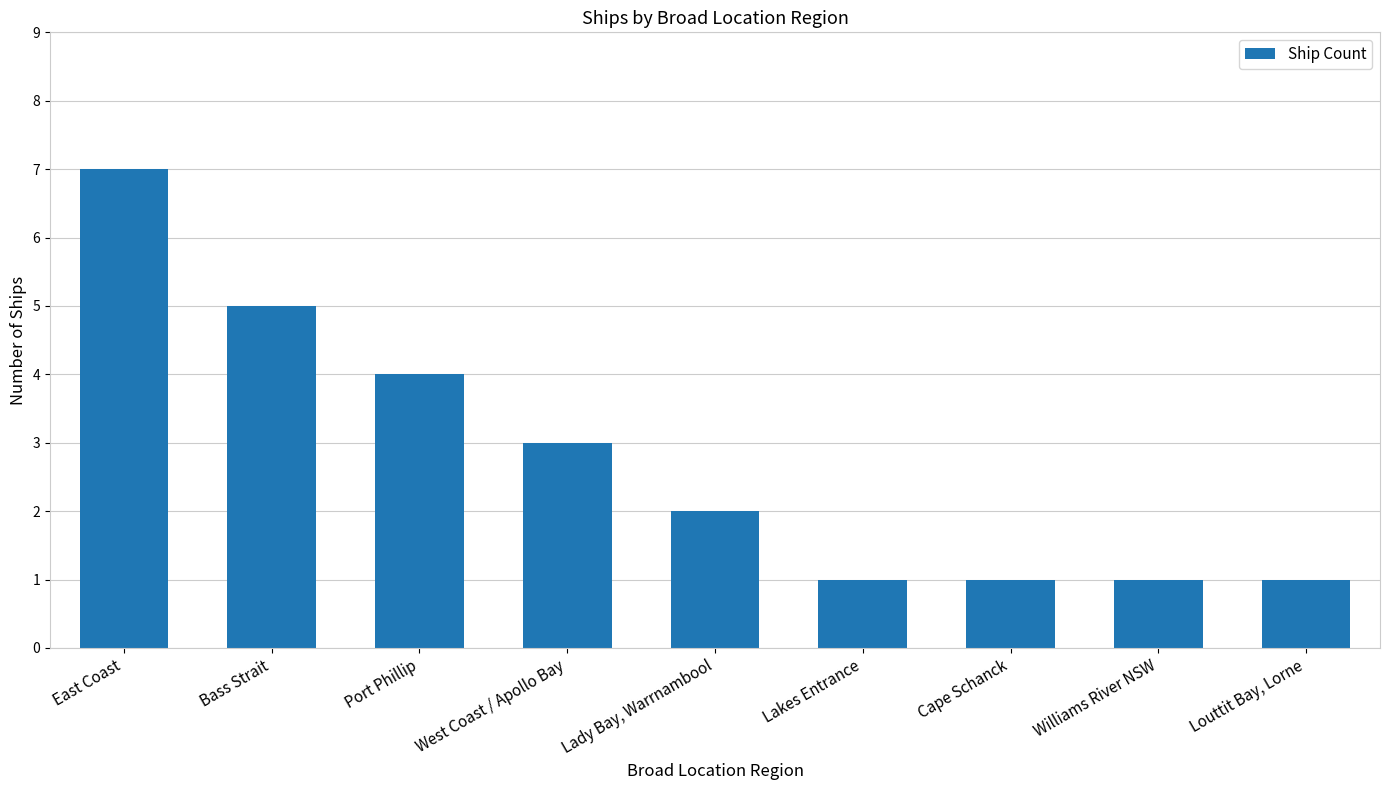

How many categories are shown in the chart?

9